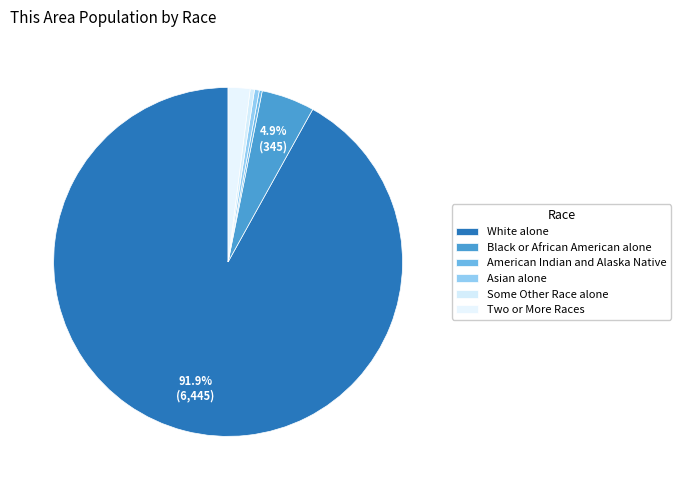

The American Indian and Alaska Native slice represents 1% of the pie. True or false?

False